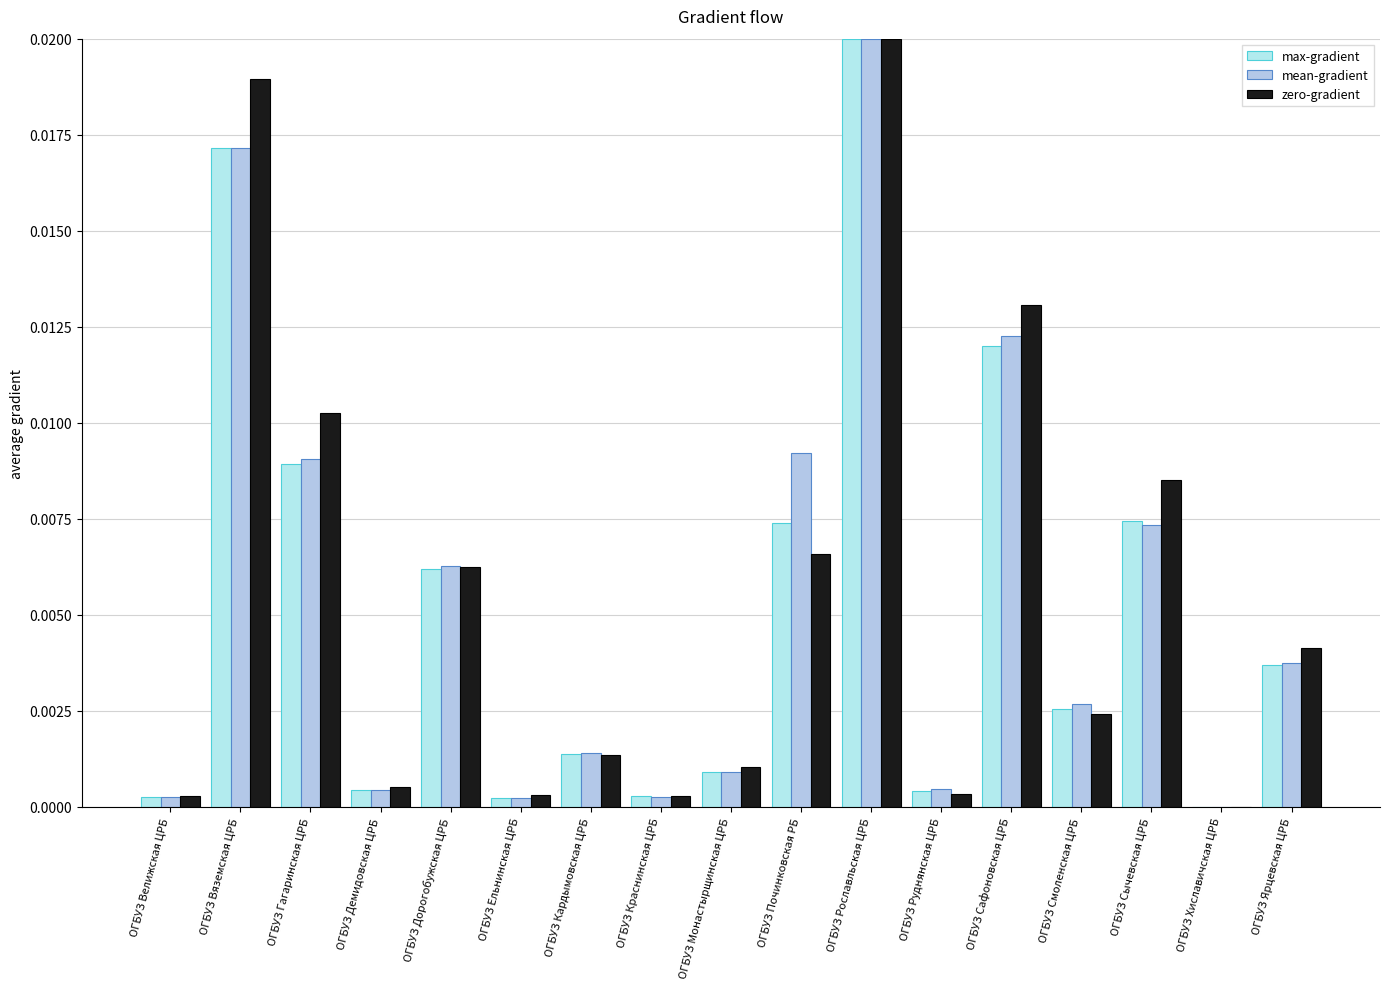

How many groups of bars are there?

17